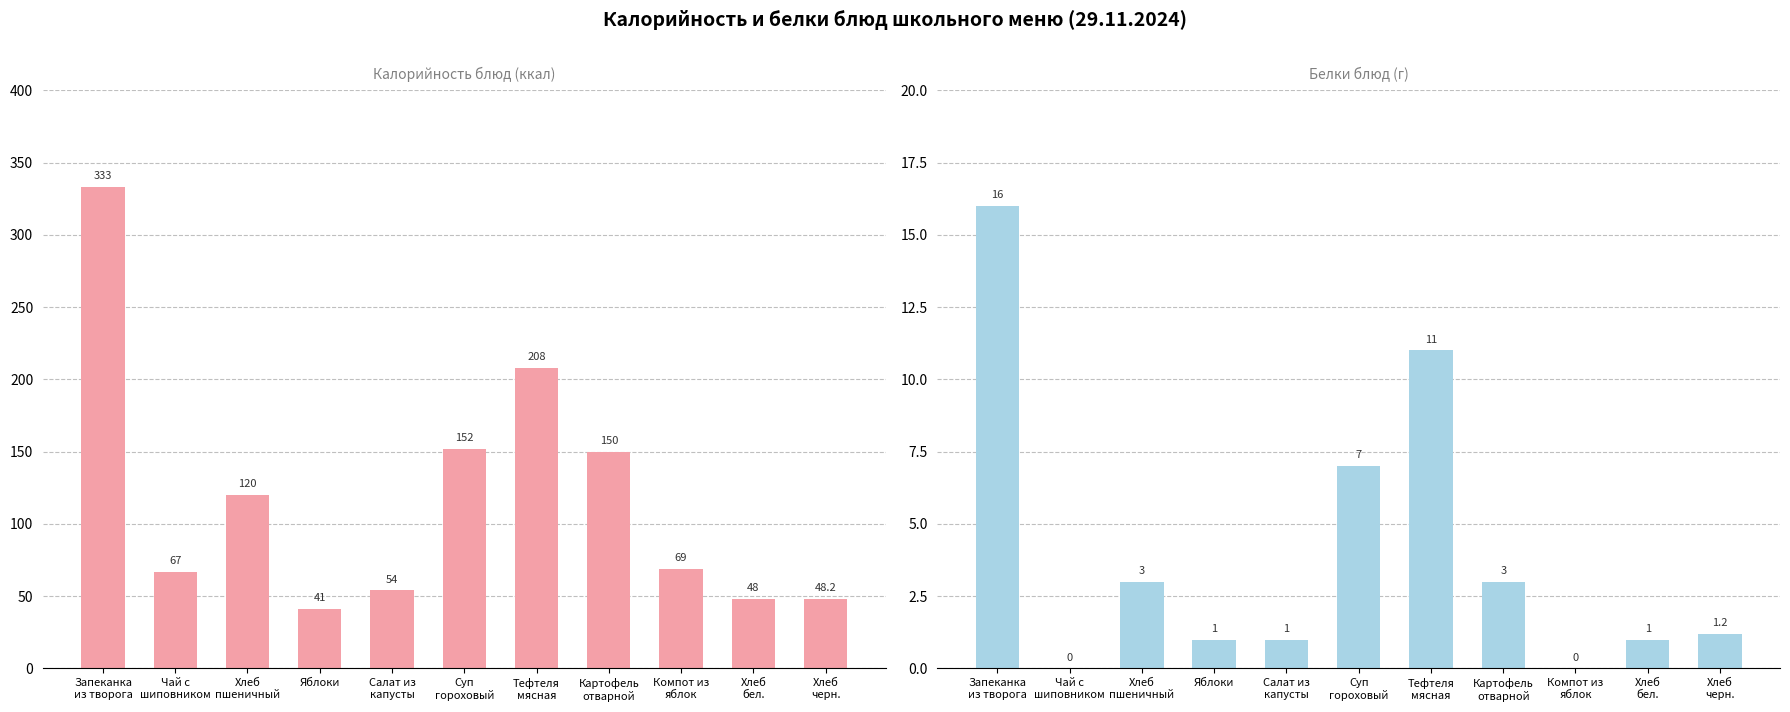

Rank the series by their maximum value, from lowest to highest.

Белки, Калорийность